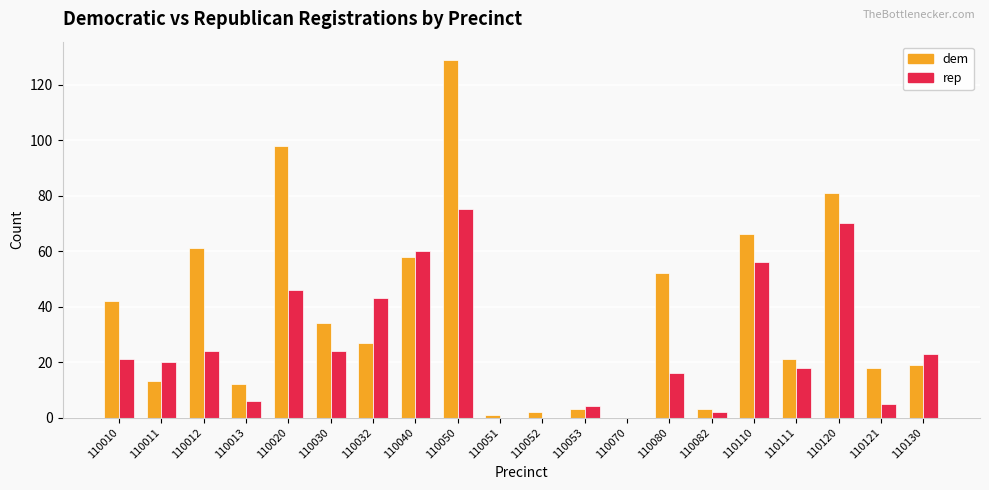

Reading right to left, list all the values displayed in this chart.

dem: 110130=19	110121=18	110120=81	110111=21	110110=66	110082=3	110080=52	110070=0	110053=3	110052=2	110051=1	110050=129	110040=58	110032=27	110030=34	110020=98	110013=12	110012=61	110011=13	110010=42
rep: 110130=23	110121=5	110120=70	110111=18	110110=56	110082=2	110080=16	110070=0	110053=4	110052=0	110051=0	110050=75	110040=60	110032=43	110030=24	110020=46	110013=6	110012=24	110011=20	110010=21